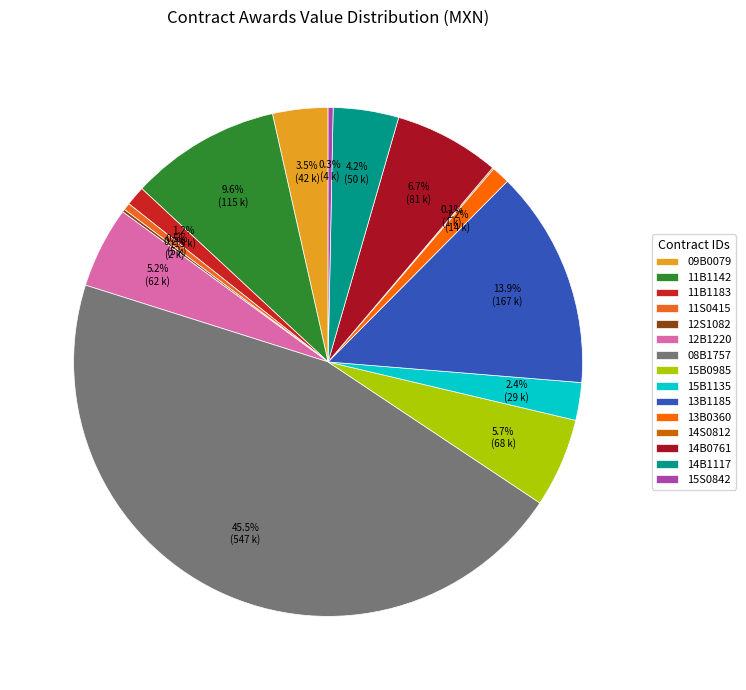

What percentage is the 15B0985 slice, to the nearest percent?

6%